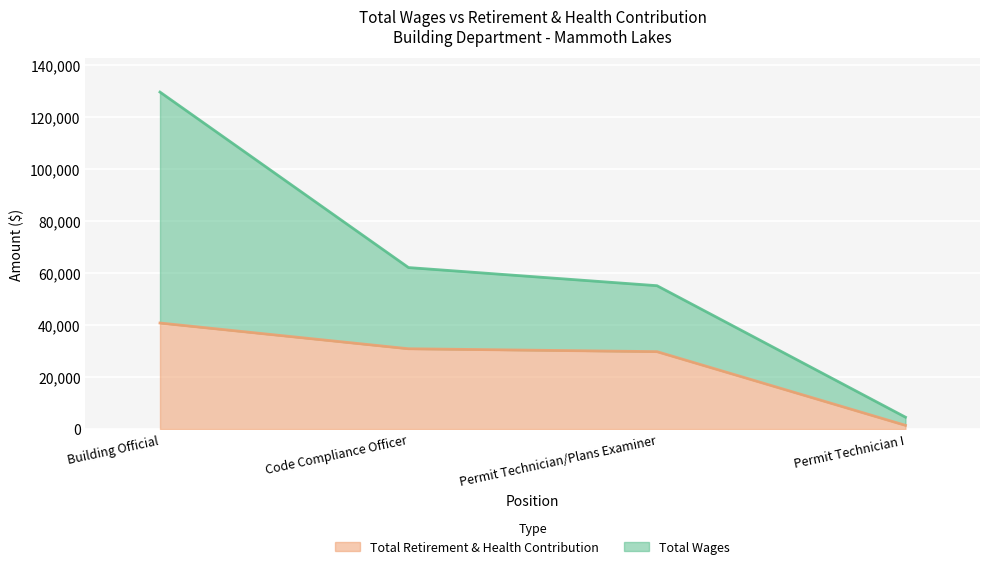

Does the chart display data point markers on the line(s)?

No